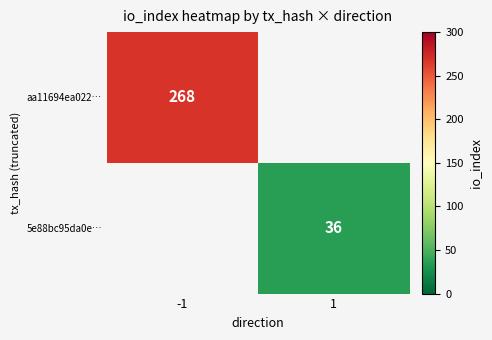

The value of 5e88bc95da0e… at 1 is 64. True or false?

False